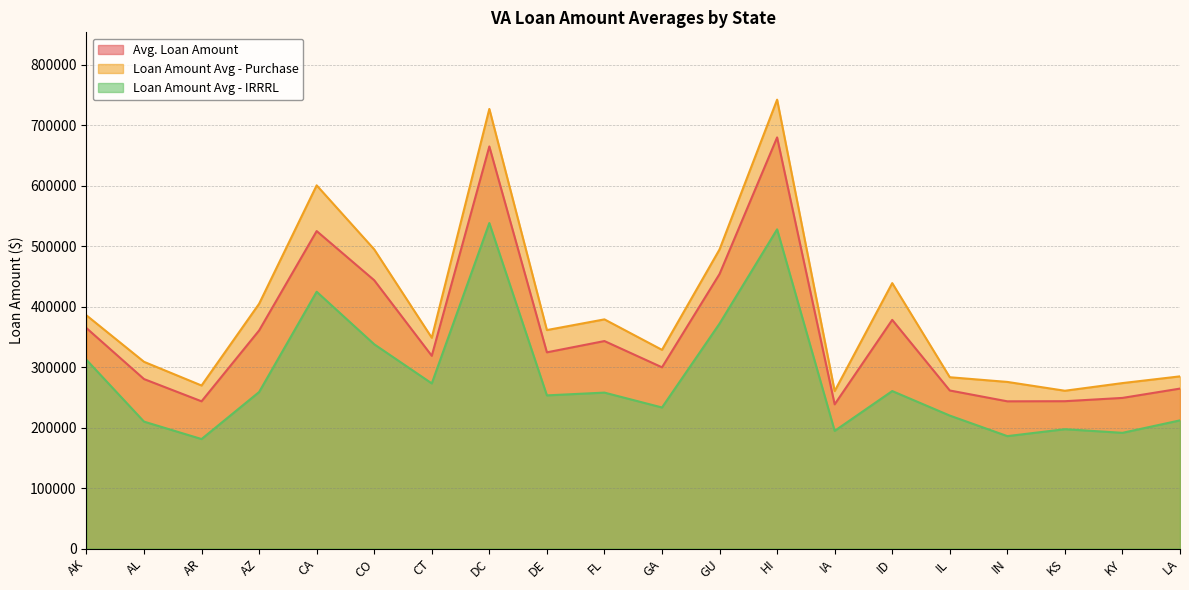

The value of Avg. Loan Amount at AR is 330545. True or false?

False